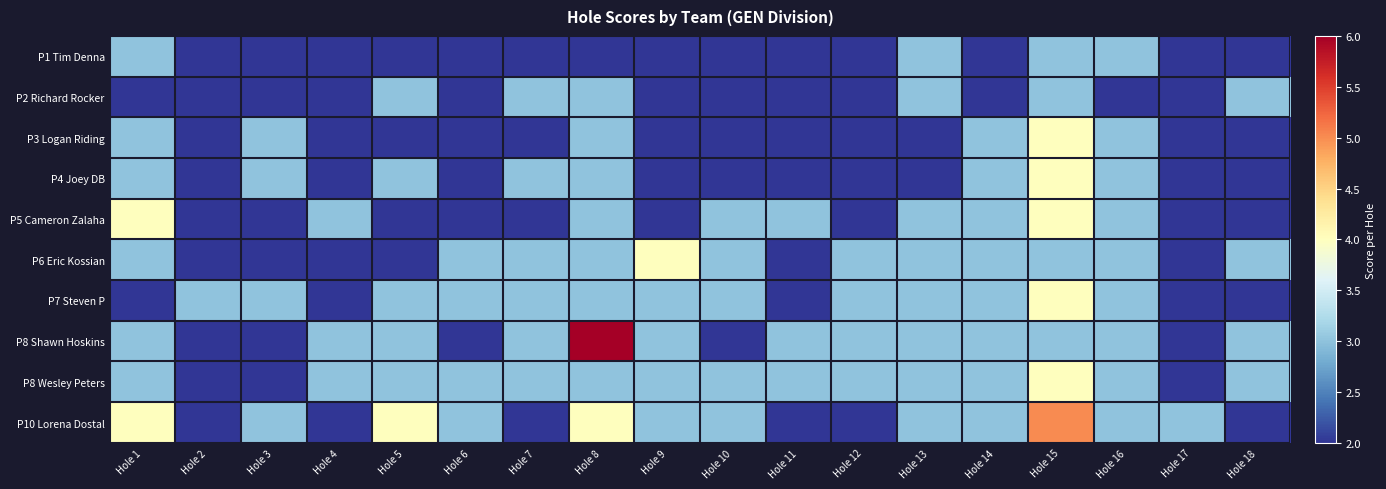

At which category is the sum across all series the highest?

Hole 15